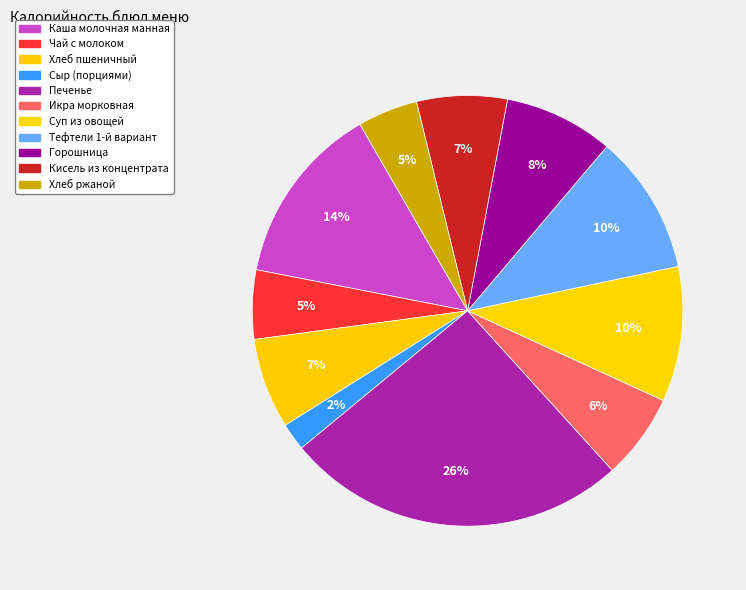

Count the number of slices in the pie.

11